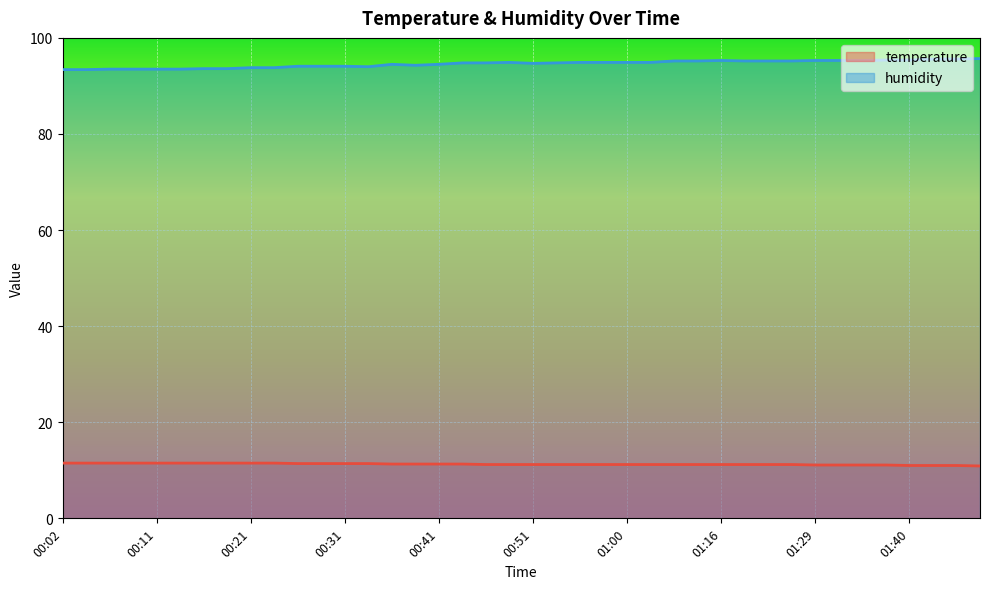

Between 00:58 and 01:34, which series saw the biggest shift?

humidity